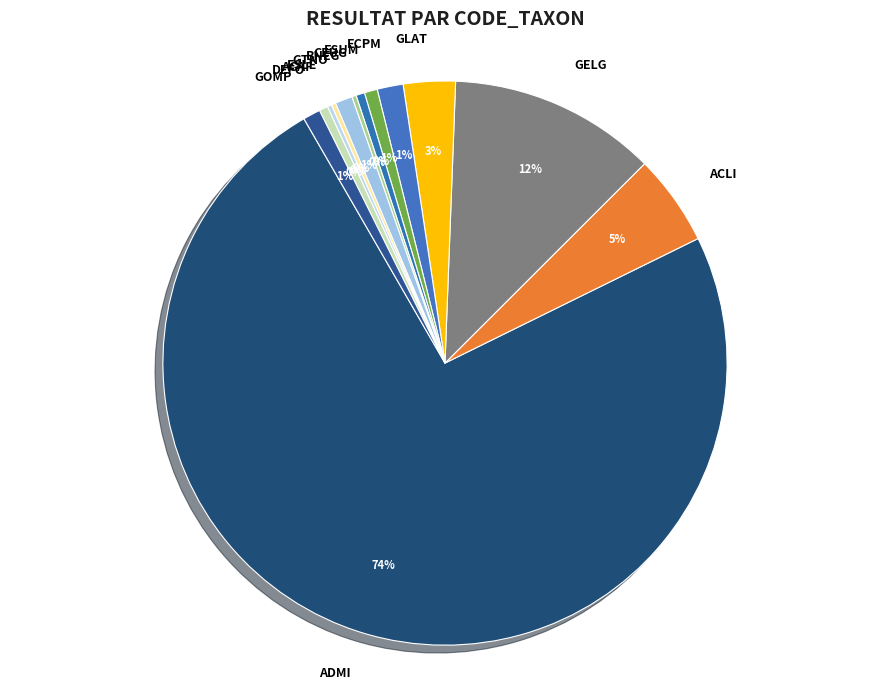

Which slice represents more than half of the pie?

ADMI